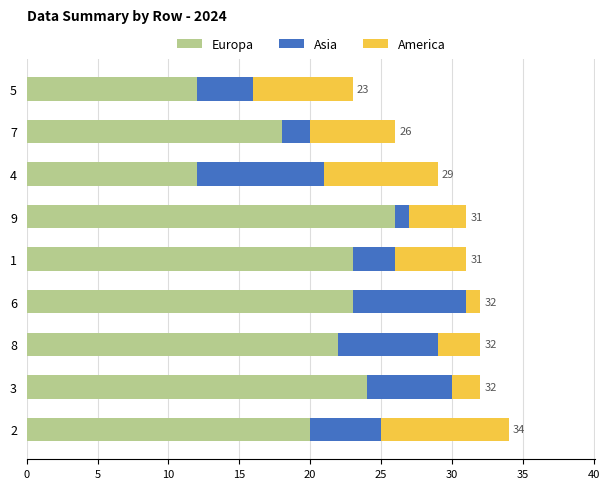

Count the number of categories in the chart.

9